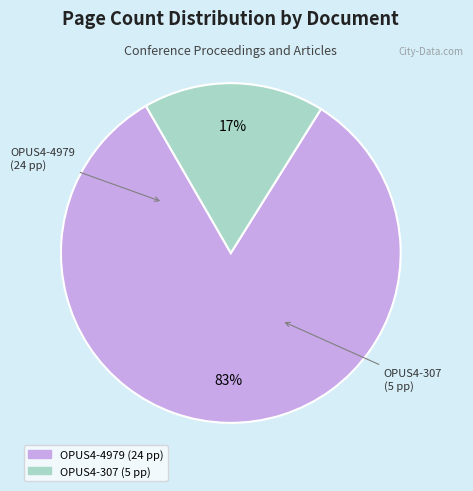

How many segments does this pie chart have?

2